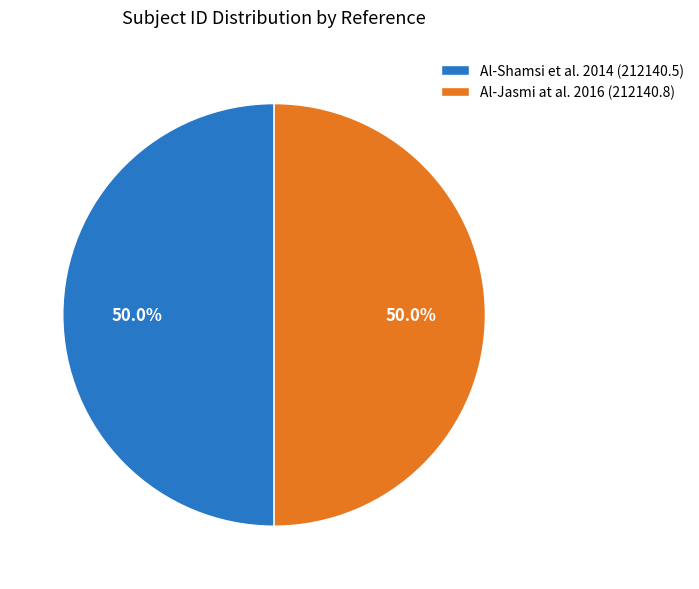

To the nearest percent, what is the average slice percentage?

50%